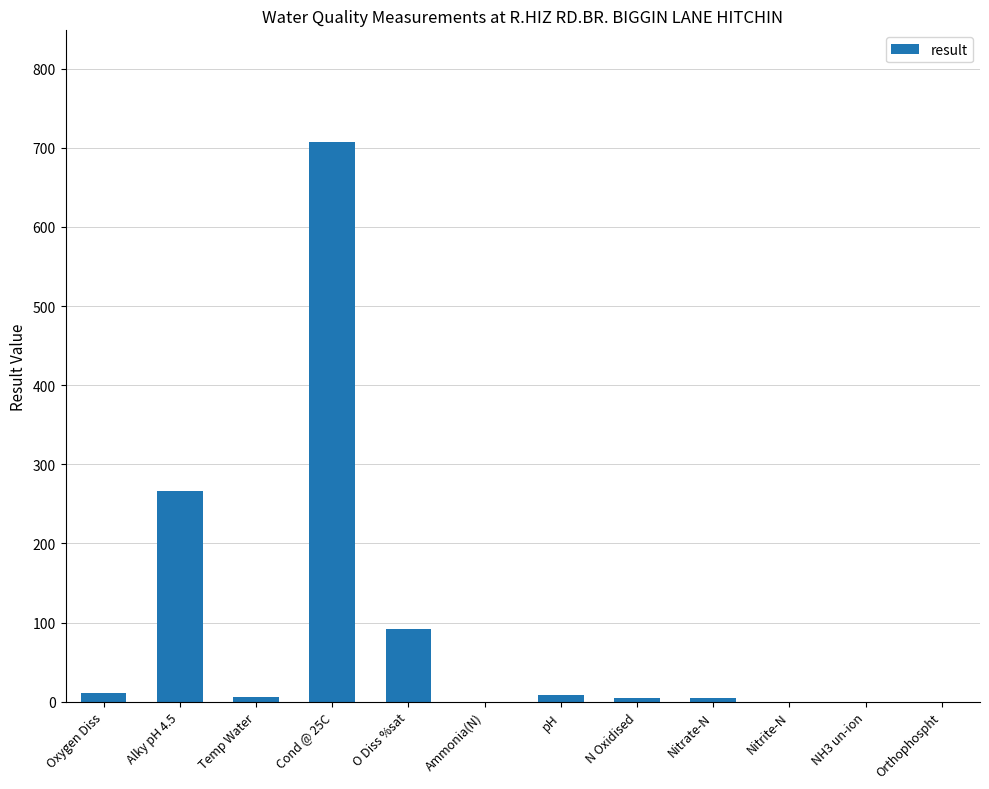

Is it true that the value at Alky pH 4.5 is 266.0?

True